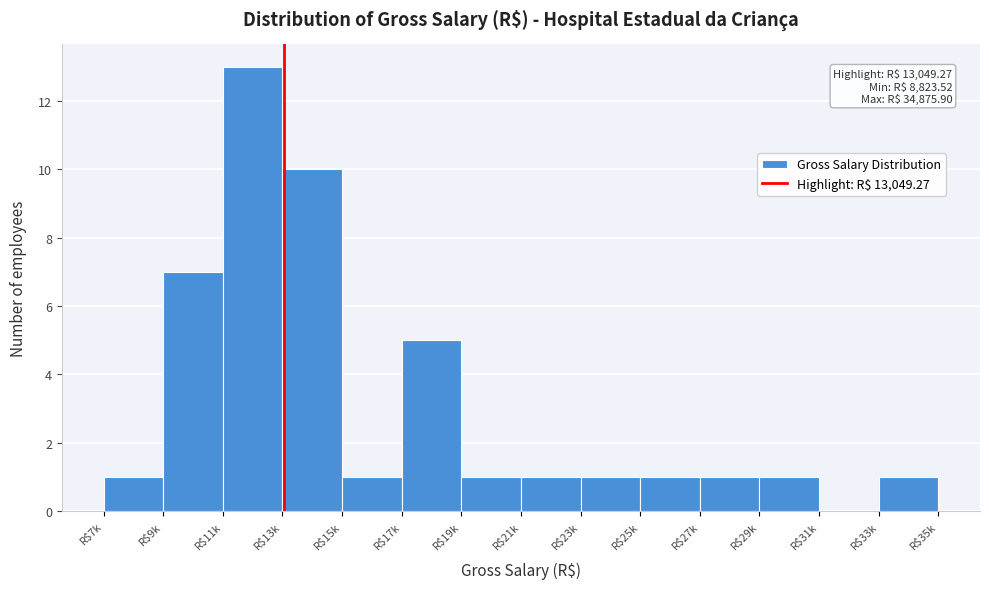

True or false: the data shows 0 at R$19k.

False